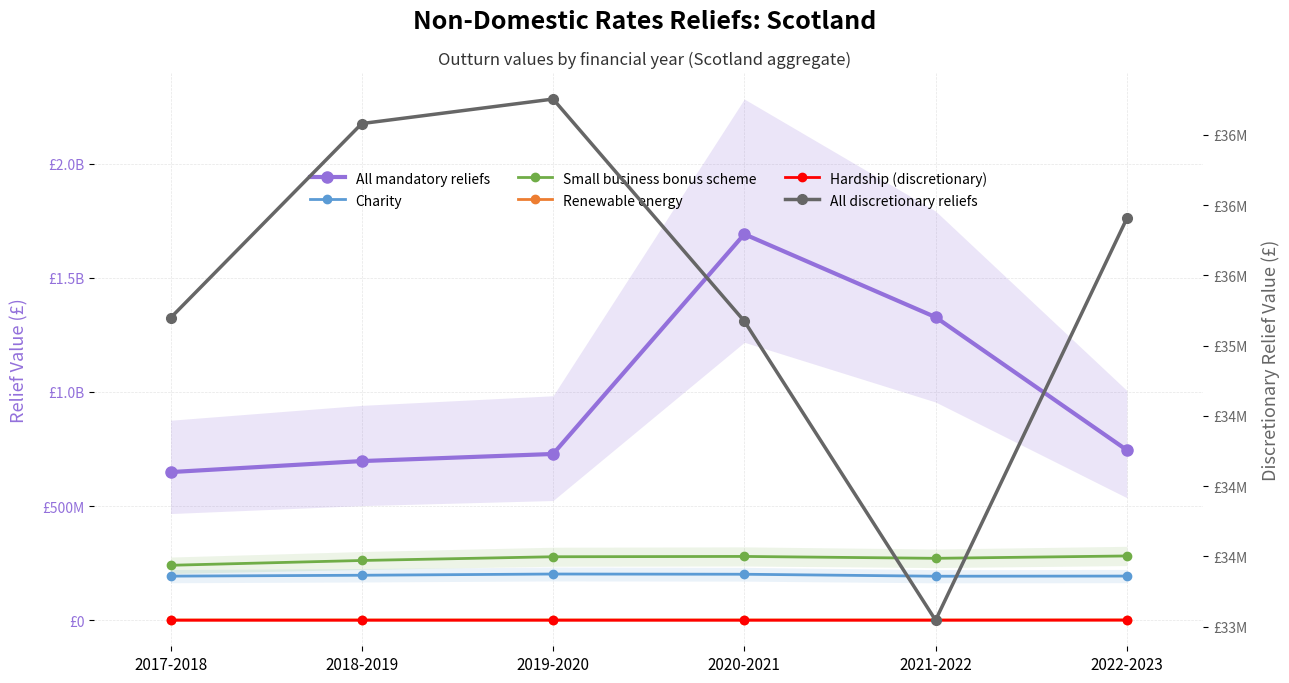

What is the label of the 2nd point from the right?

2021-2022